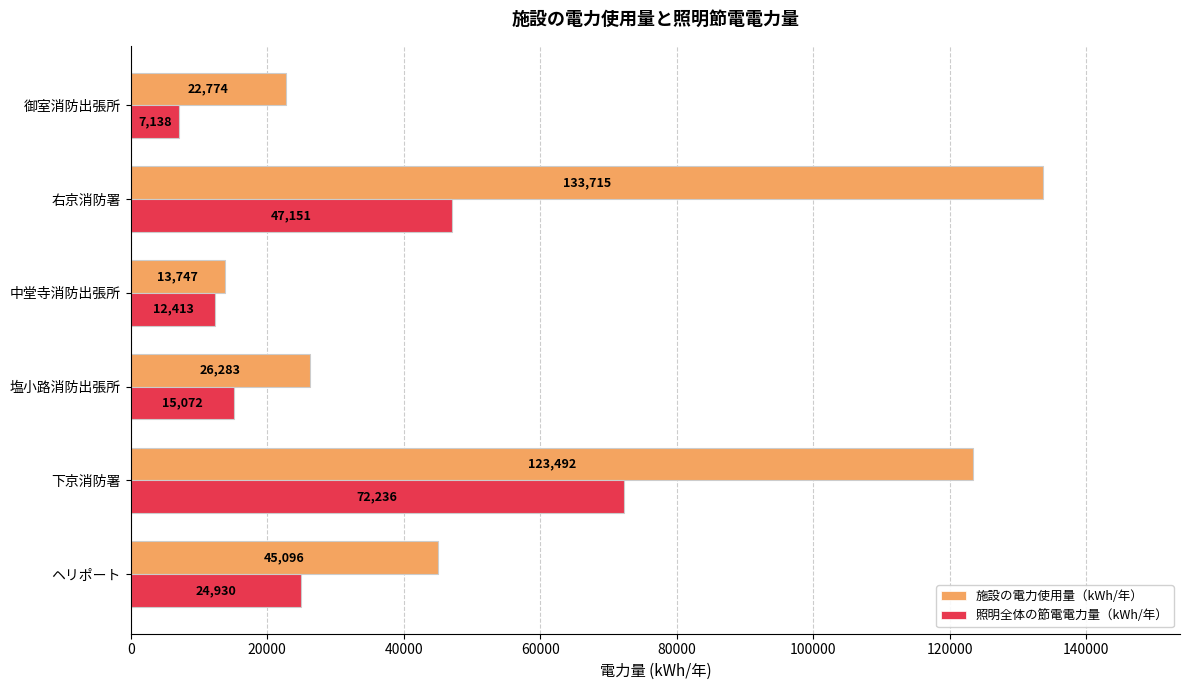

Which label corresponds to the largest value in the chart?

右京消防署